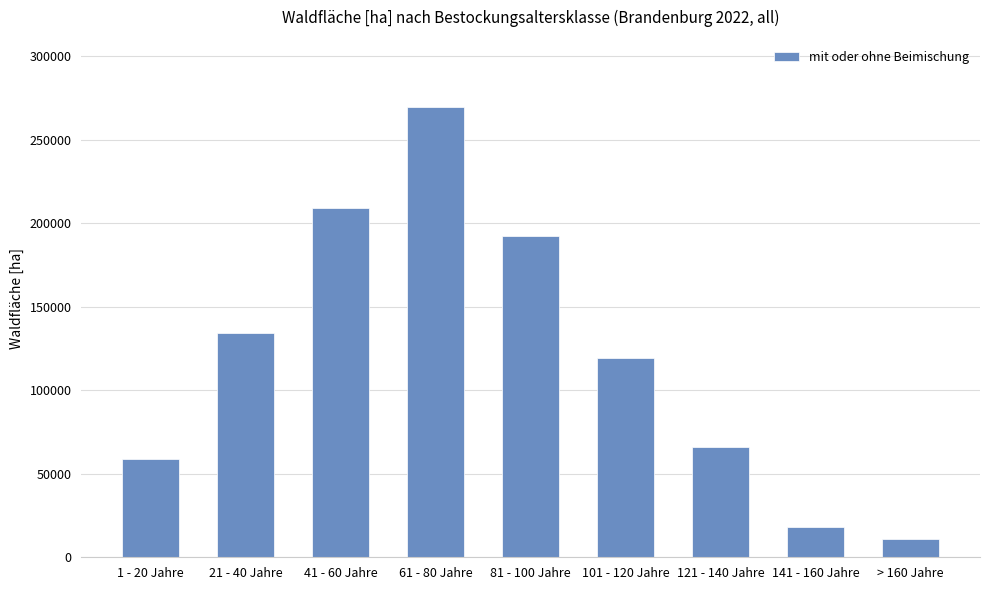

What is the label of the 1st bar from the left?

1 - 20 Jahre